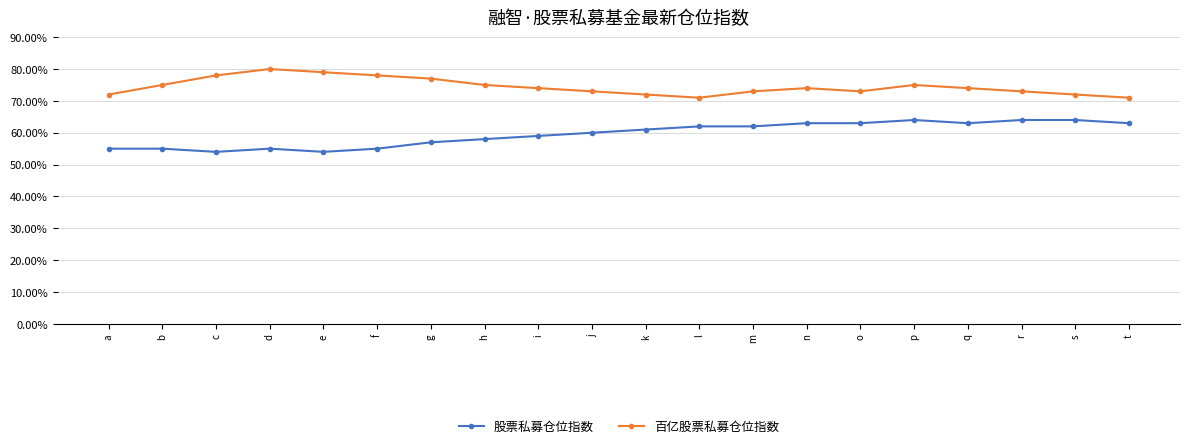

What are all the series names shown in the legend?

股票私募仓位指数, 百亿股票私募仓位指数